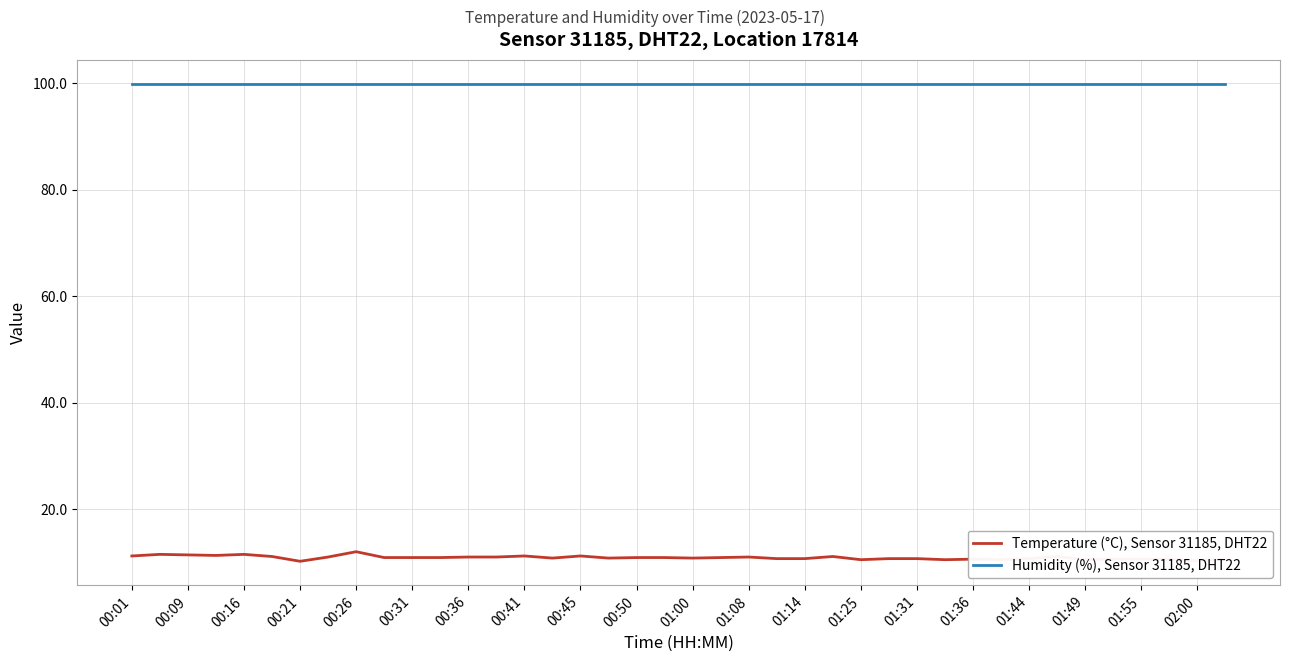

Which series has the widest spread of values?

Temperature (°C), Sensor 31185, DHT22